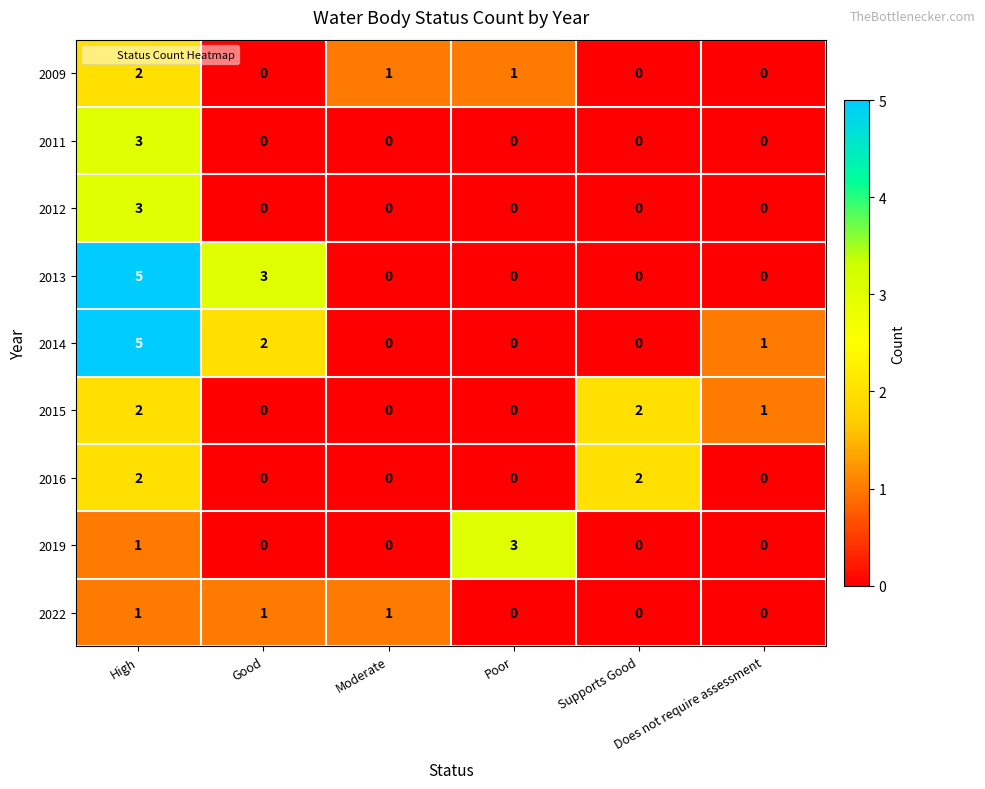

At how many categories does at least one series exceed 0?

6